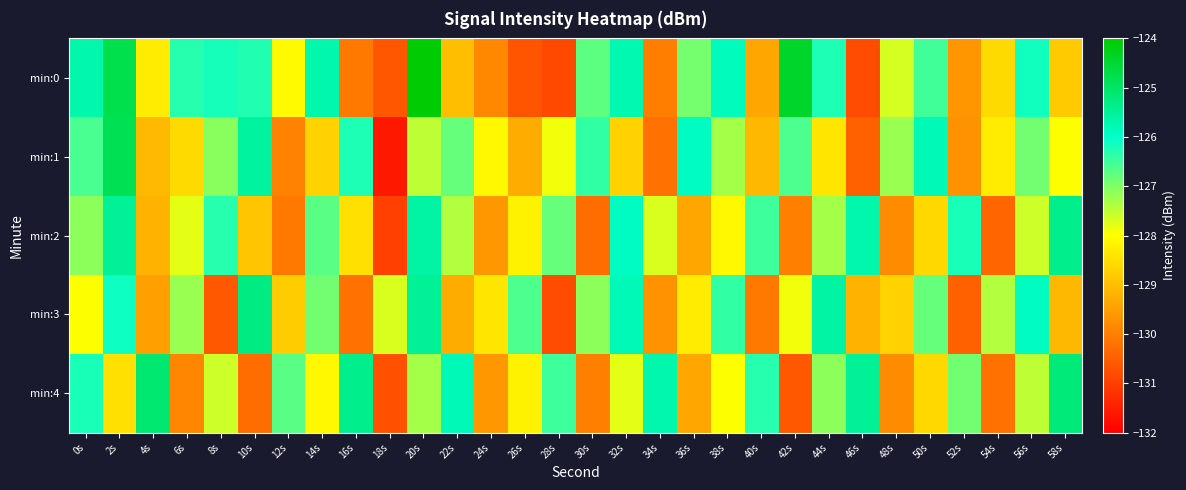

At which category is the sum across all series the highest?

2s